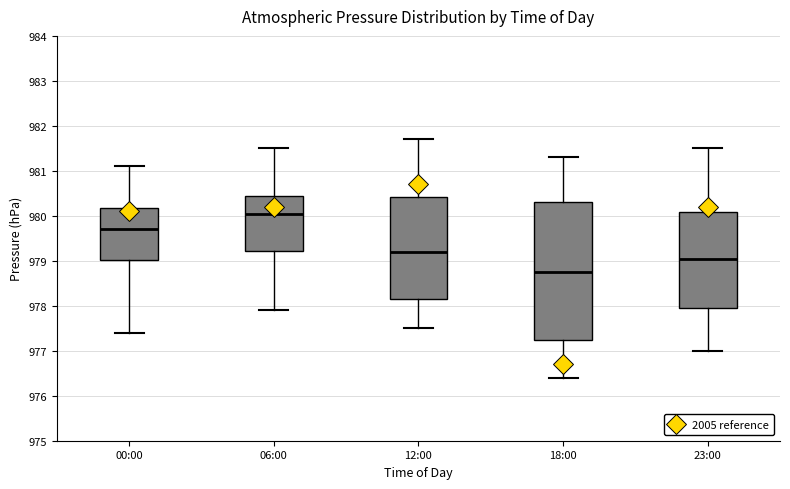

Reading left to right, read every box against the y-axis: the position of its median line, the range the box covers, and the ends of its whiskers. The values are not printed on the chart, so give them approximately, as read against the axis.

00:00: median 979.7, box 979.0 to 980.2, whiskers 977.4 to 981.1
06:00: median 980.1, box 979.2 to 980.5, whiskers 977.9 to 981.5
12:00: median 979.2, box 978.2 to 980.4, whiskers 977.5 to 981.7
18:00: median 978.8, box 977.3 to 980.3, whiskers 976.4 to 981.3
23:00: median 979.1, box 978.0 to 980.1, whiskers 977.0 to 981.5